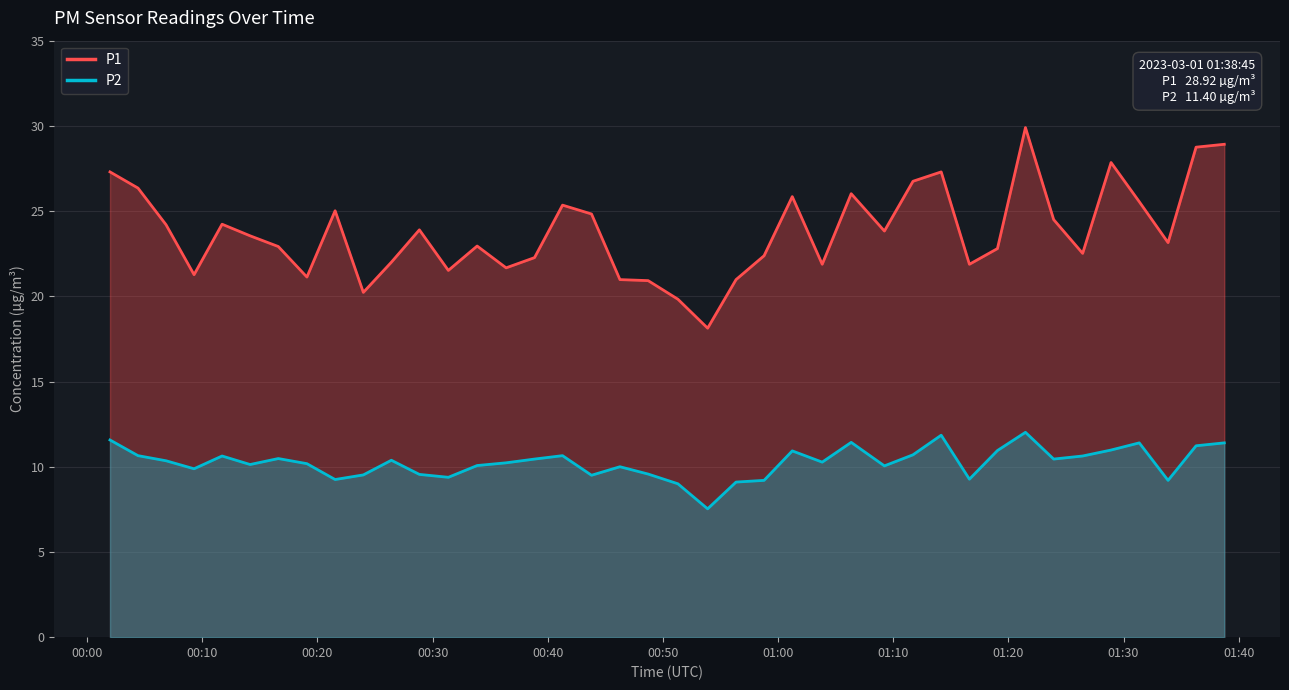

What is the difference between the maximum and minimum values in the P1 series?

11.8